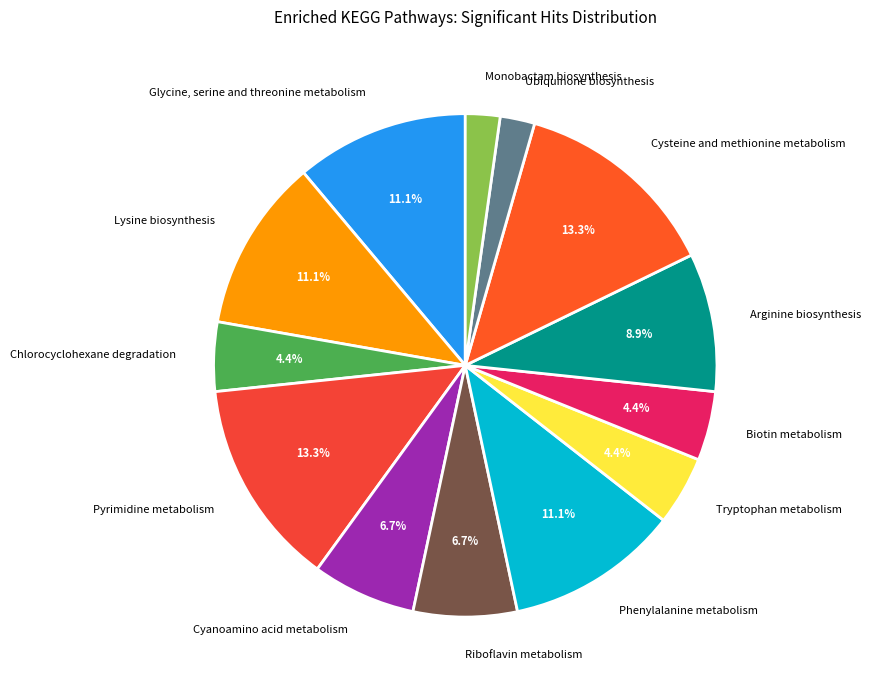

Count the number of slices in the pie.

13